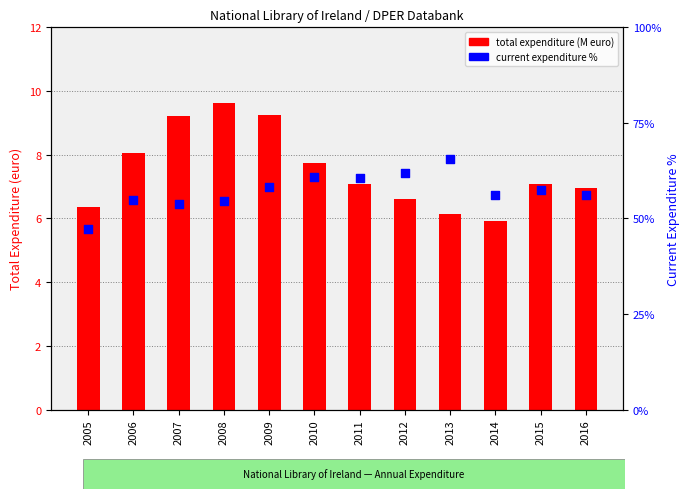

At which category is the sum across all series the highest?

2013